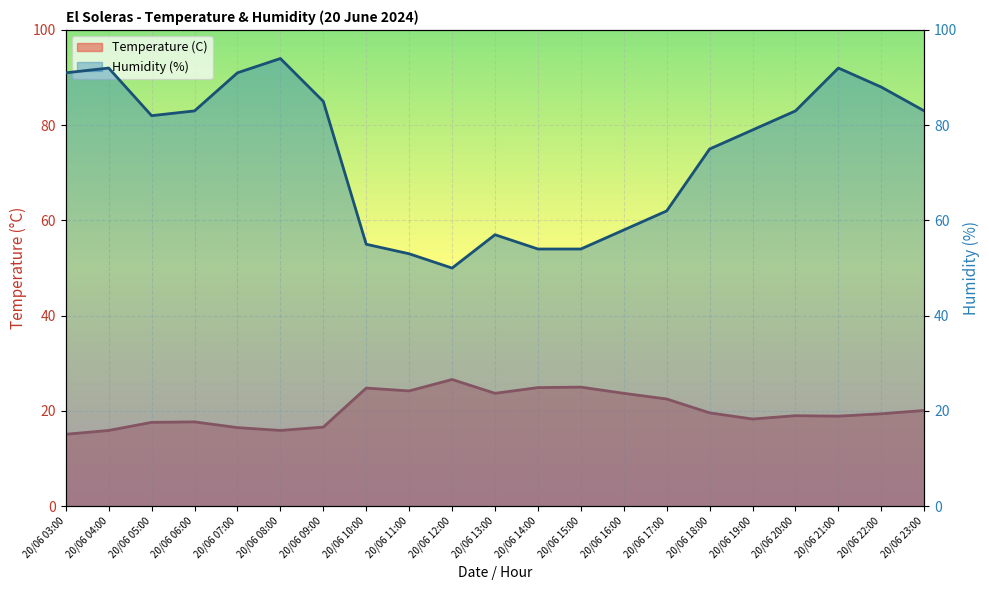

At which label does Humidity (%) first exceed 82?

20/06 03:00